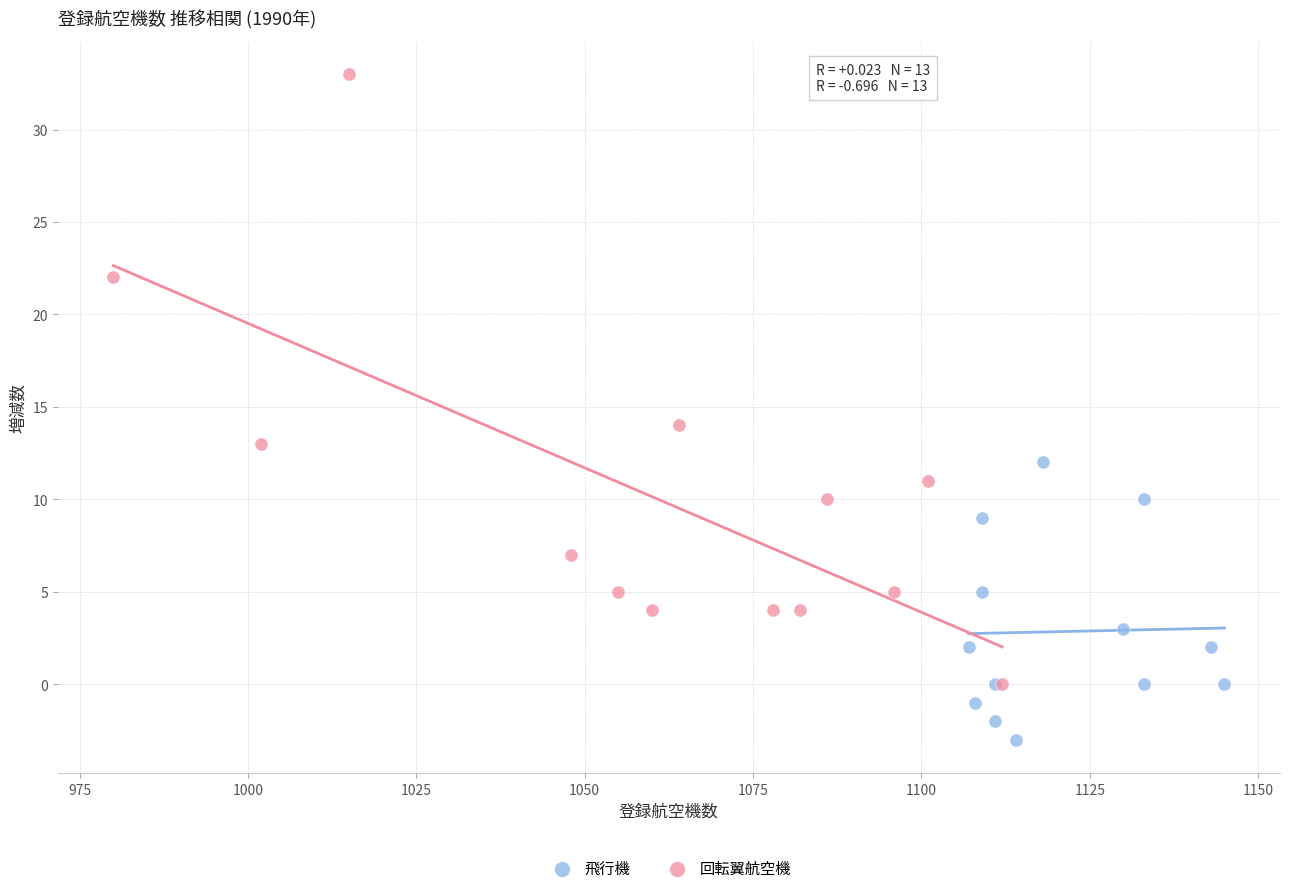

Which series has the widest spread of Y values?

回転翼航空機